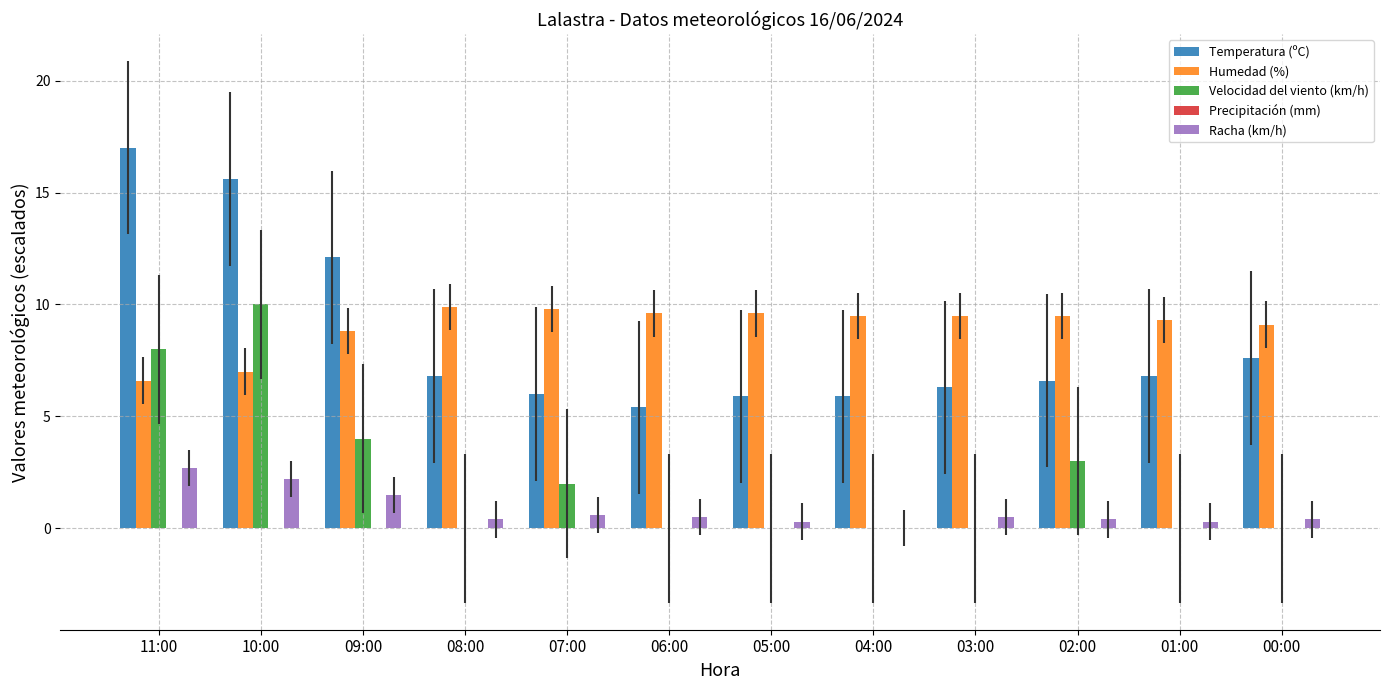

True or false: Humedad (%) has a value of 9.6 at 06:00.

True